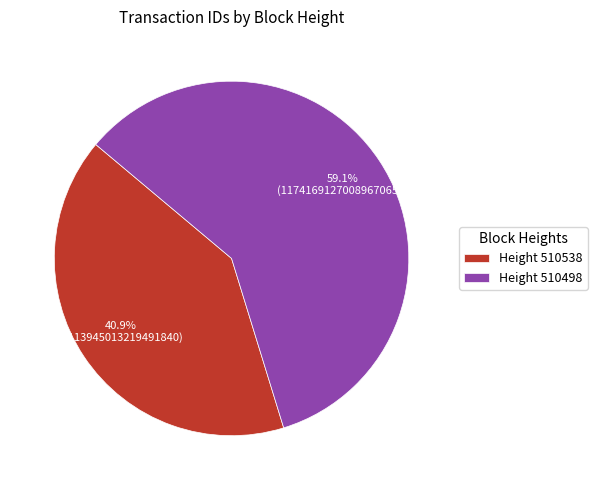

Count the number of slices in the pie.

2